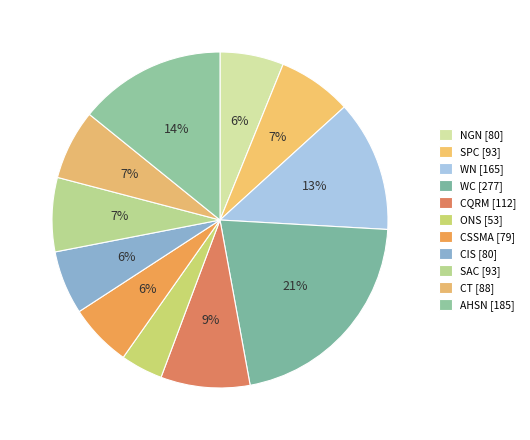

Count the number of slices in the pie.

11